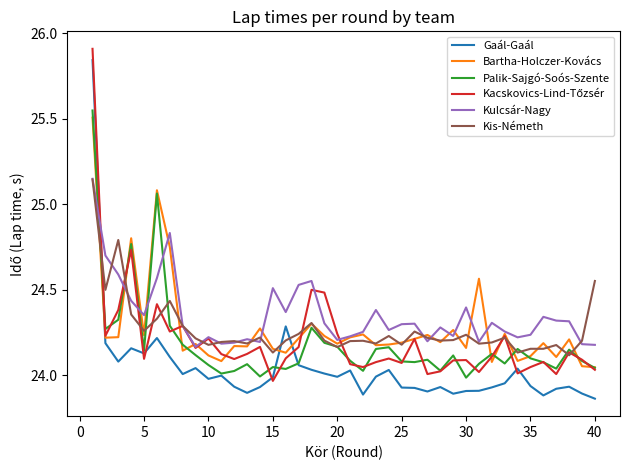

How many lines are shown in the chart?

6